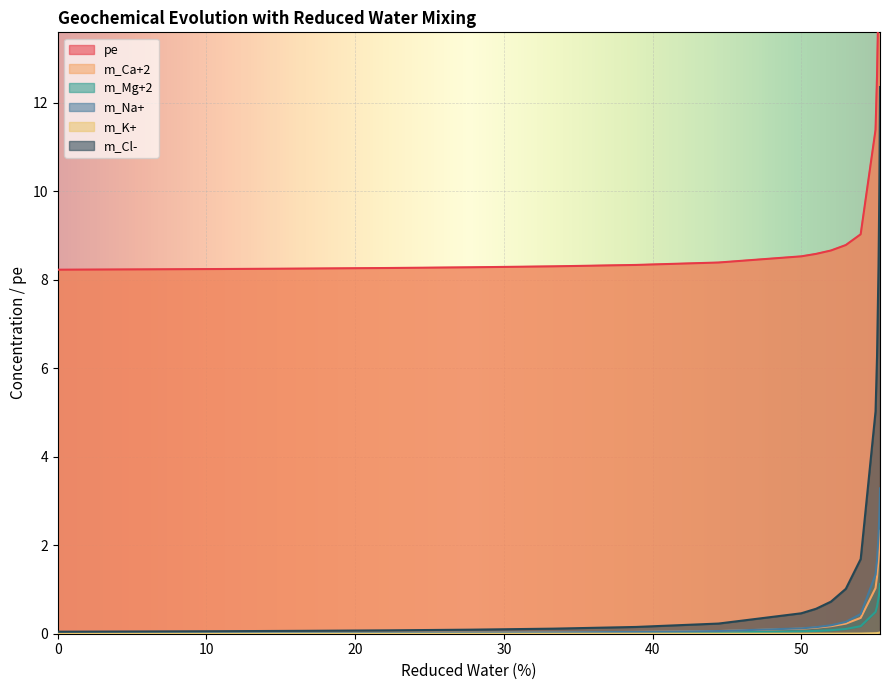

What is the difference between the m_Na+ values at 50 and 55.28?

2.9